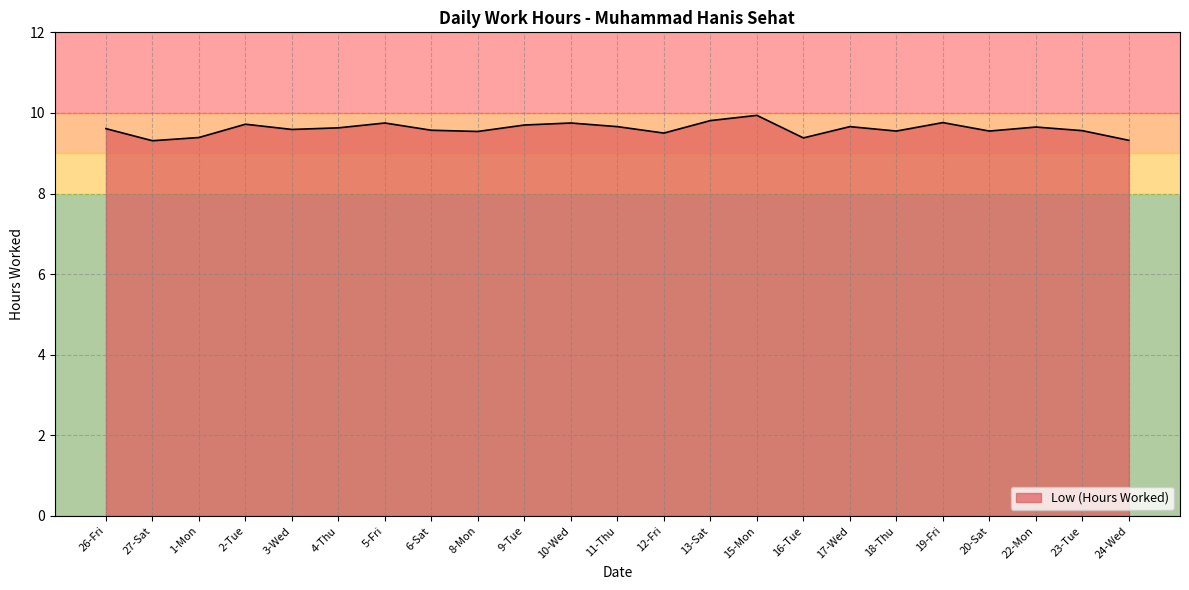

What is the sum of the values at 24-Wed and 15-Mon?

19.3